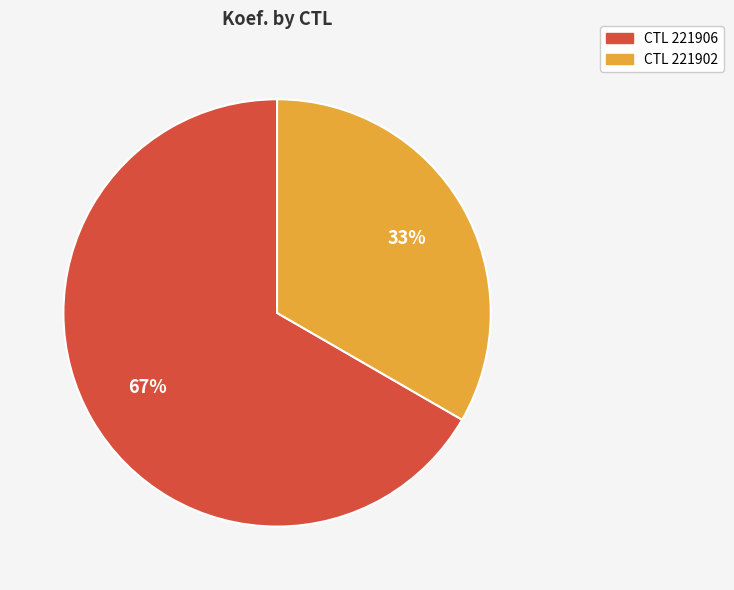

To the nearest percent, what is the average slice percentage?

50%